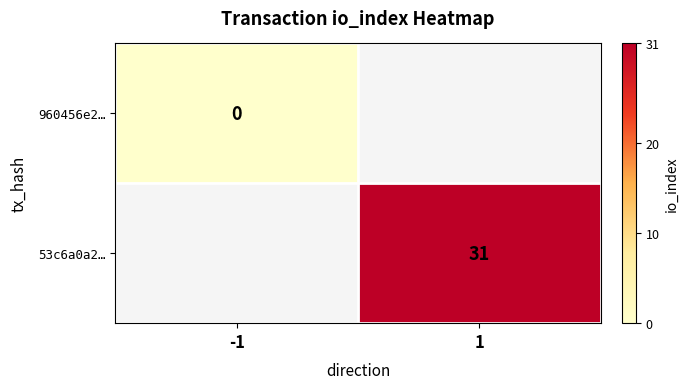

At which category does the chart reach its minimum across all series?

-1